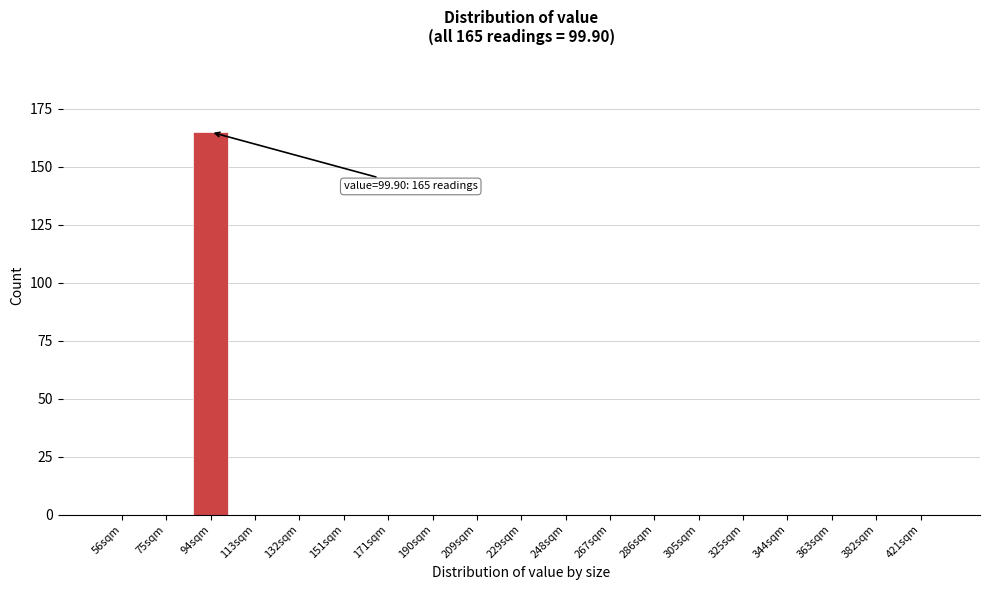

Reading right to left, extract all data points from this chart.

421sqm=0	382sqm=0	363sqm=0	344sqm=0	325sqm=0	305sqm=0	286sqm=0	267sqm=0	248sqm=0	229sqm=0	209sqm=0	190sqm=0	171sqm=0	151sqm=0	132sqm=0	113sqm=0	94sqm=165	75sqm=0	56sqm=0